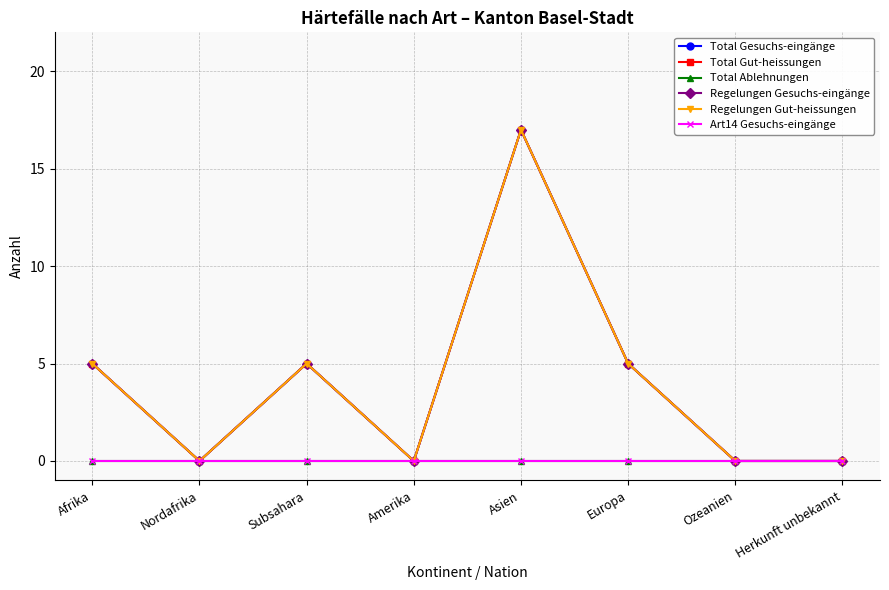

Is this an area chart (filled region under the line)?

No